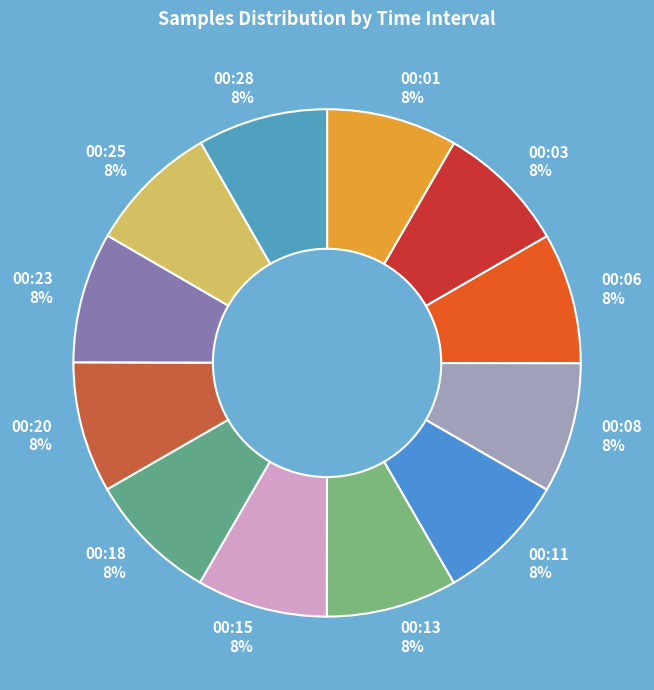

How many segments does this pie chart have?

12